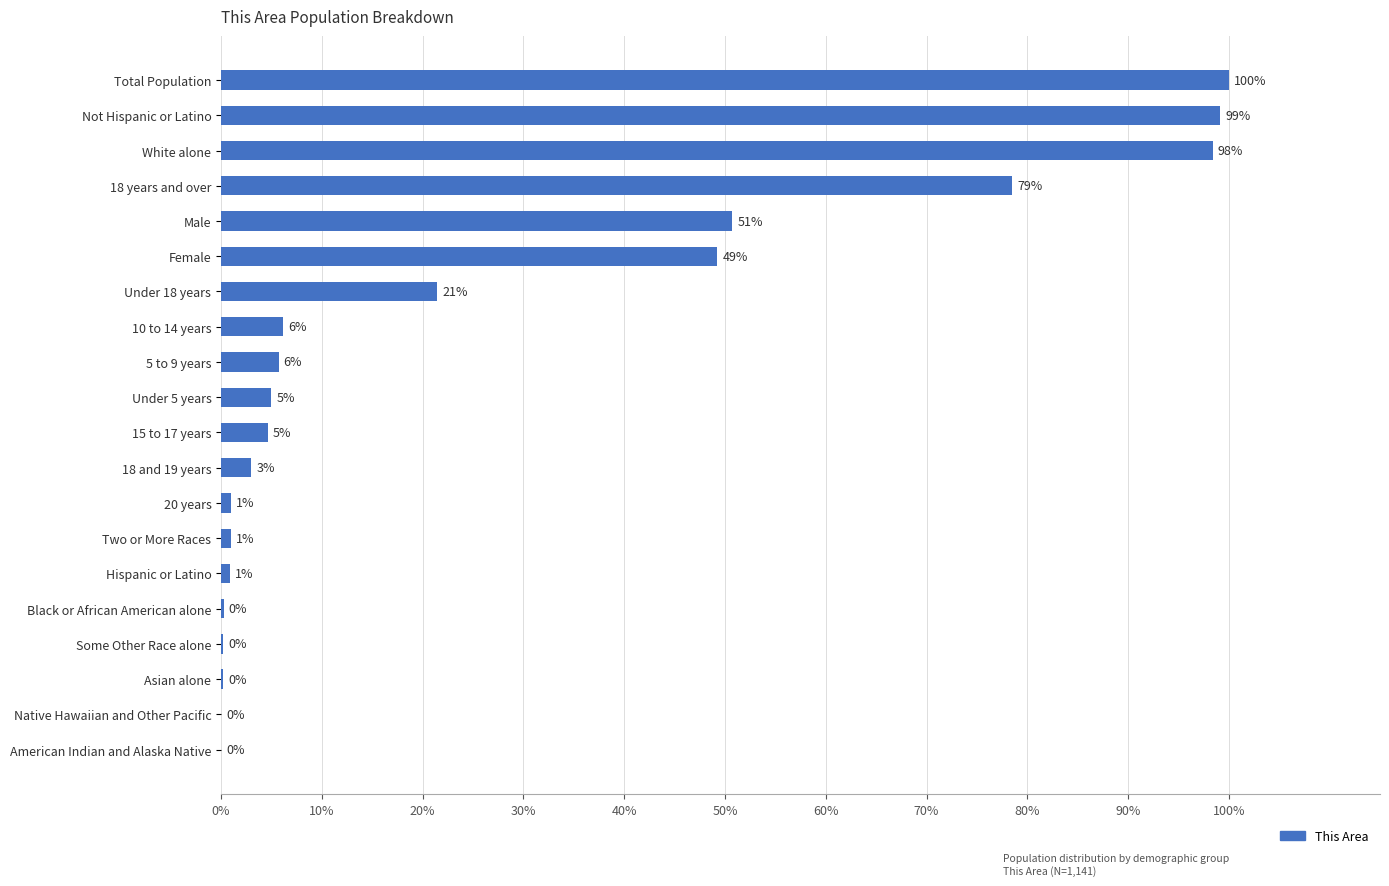

What is the ratio of the value at 5 to 9 years to the value at 15 to 17 years?

1.2